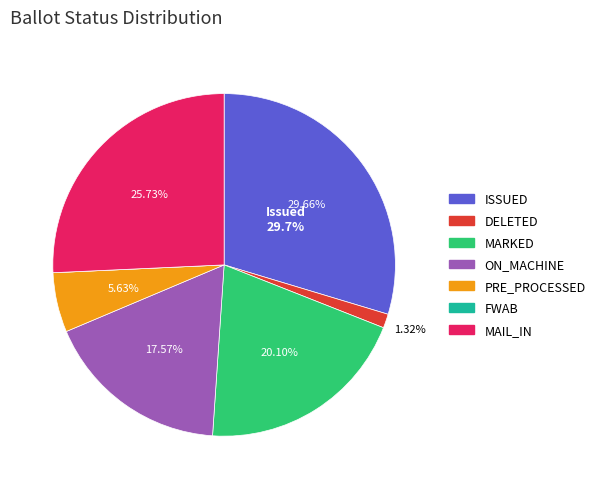

Is the sum of ISSUED and MAIL_IN greater than half?

Yes